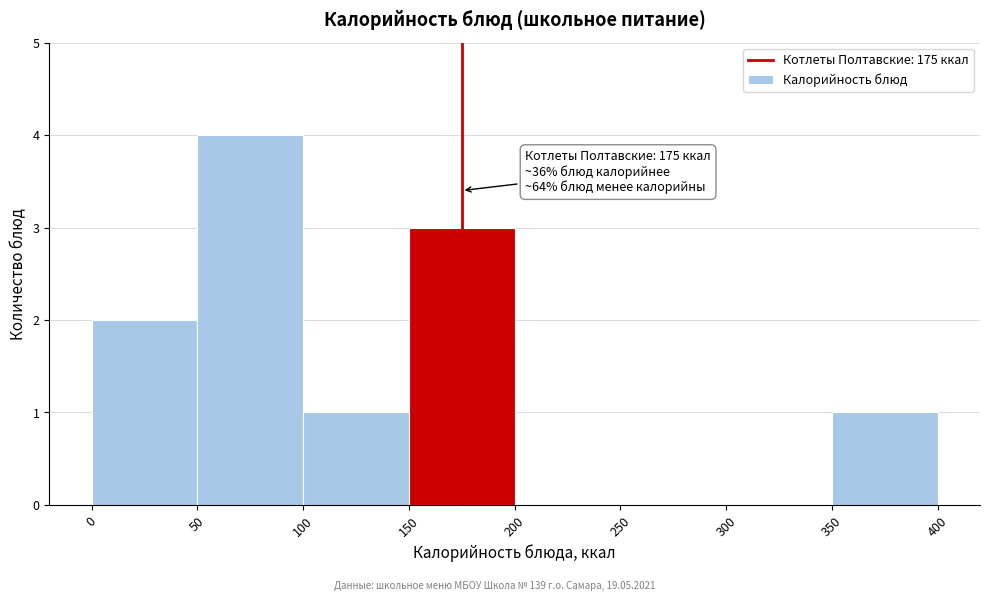

Over which range of the x-axis is the bar tallest?

50 to 100